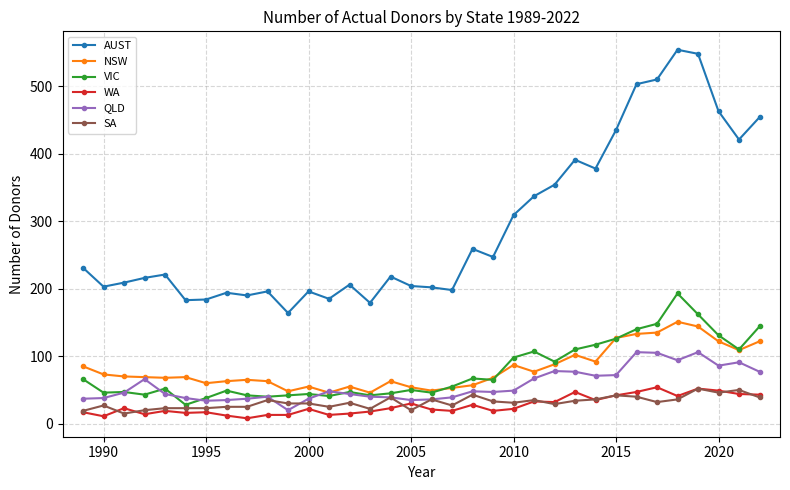

Which series has the largest total across all categories?

AUST